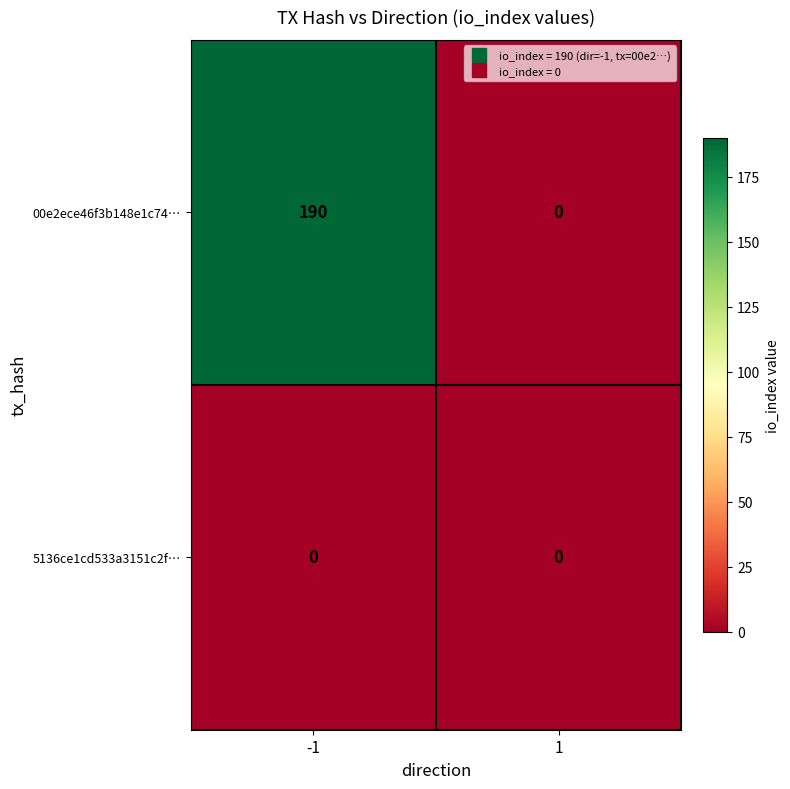

What is the spread (max minus min) of values at -1?

190